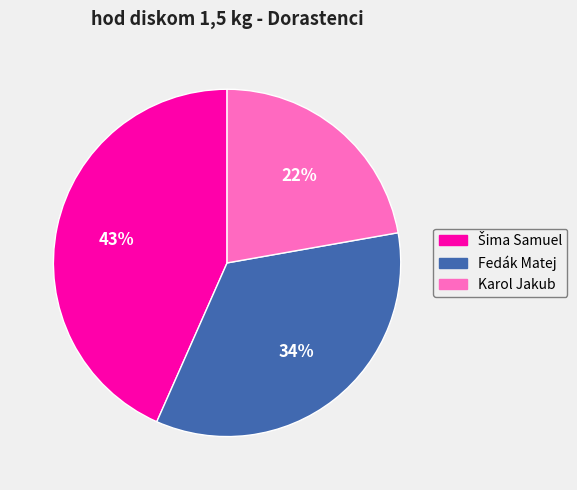

Which category has the smallest portion of the pie?

Karol Jakub